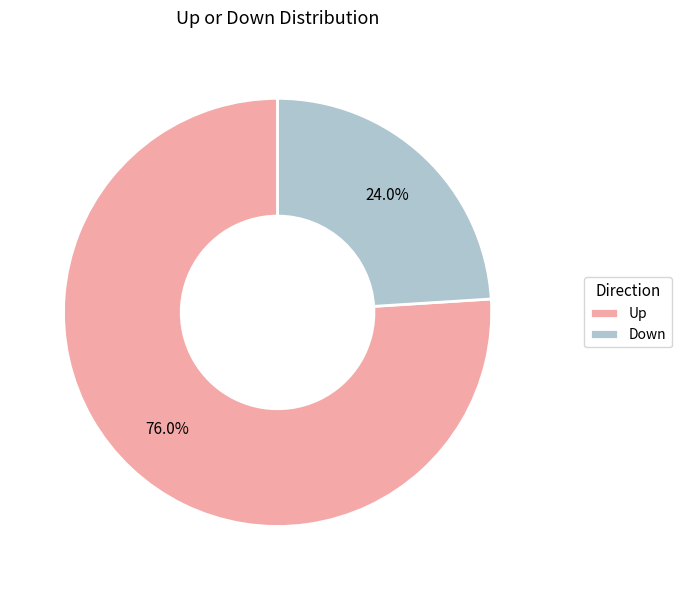

Rank the categories by value from lowest to highest.

Down, Up